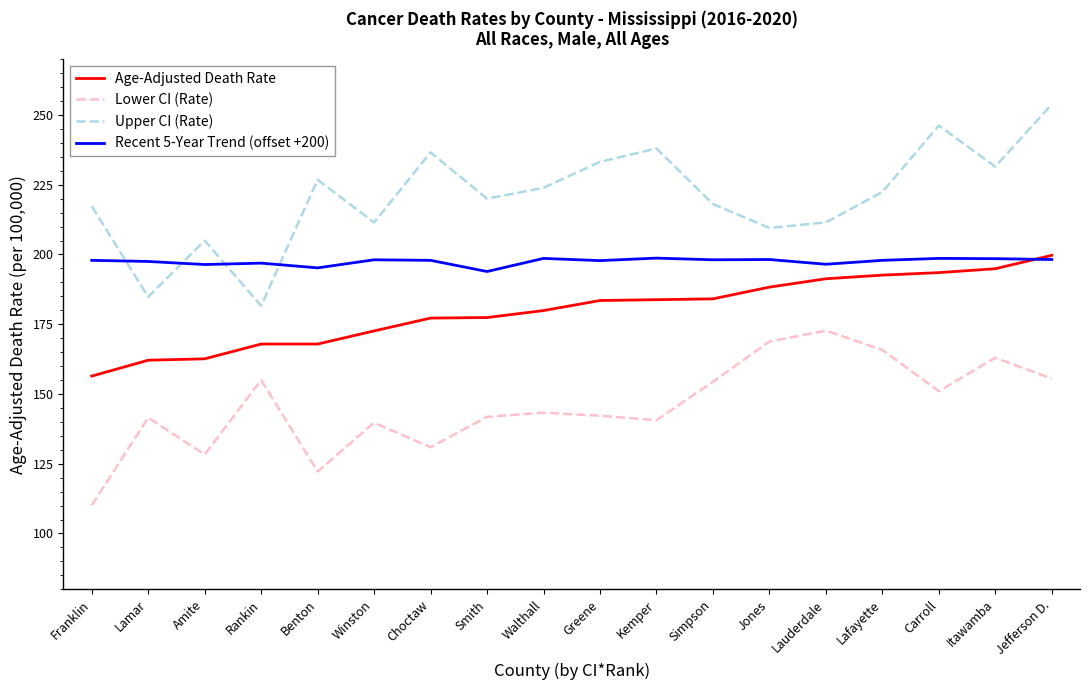

Which series changed the most between Winston and Jefferson D.?

Upper CI (Rate)